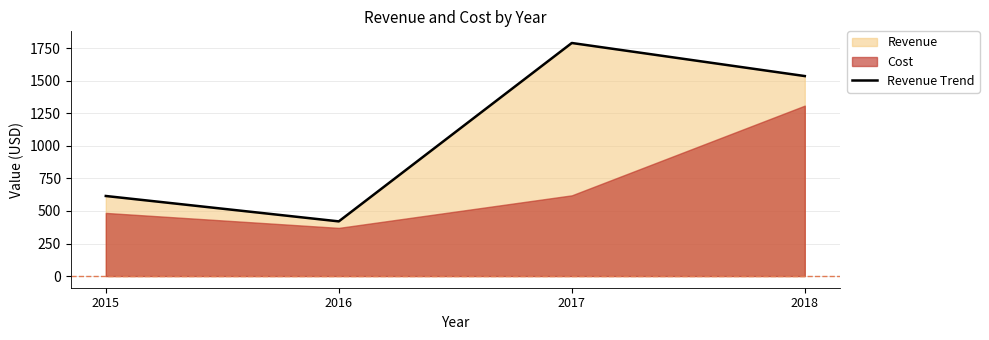

How many values are below 1536?

2